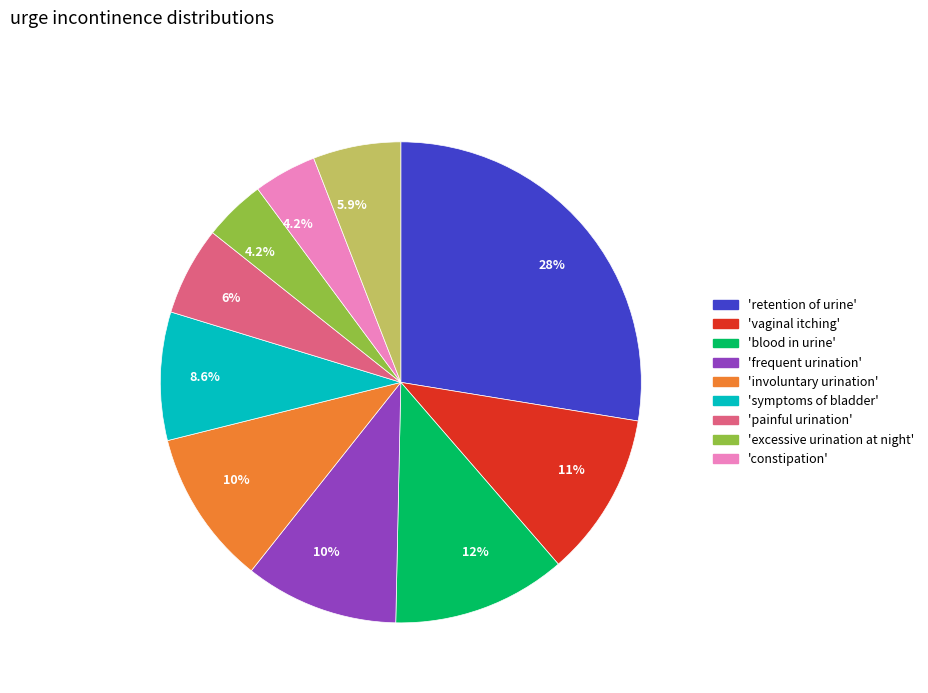

Does any single category account for the majority?

No